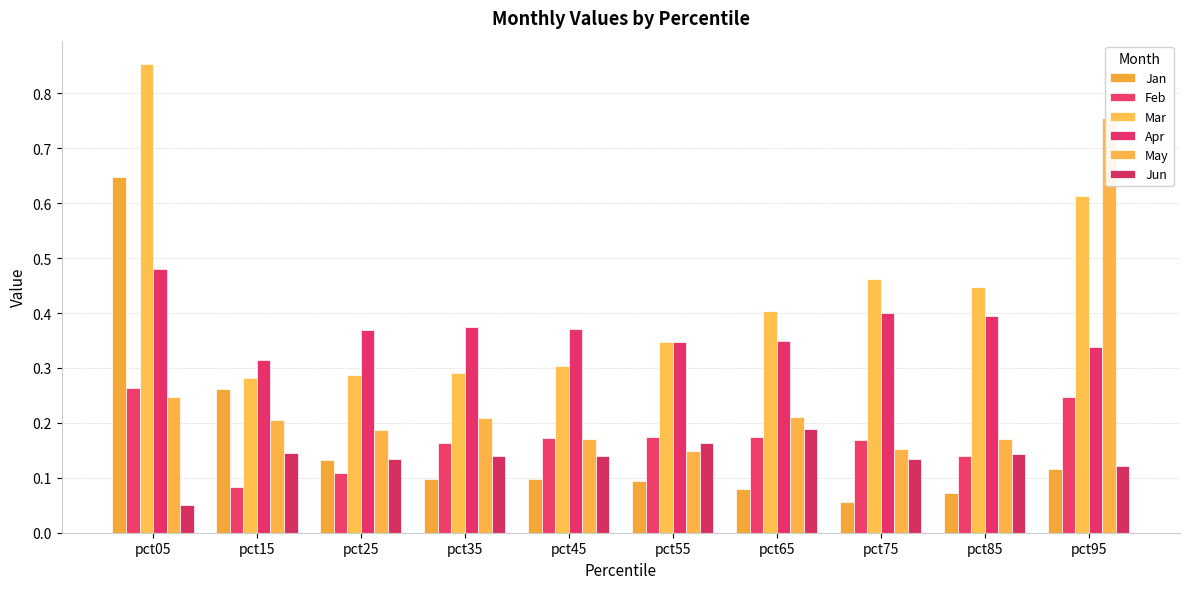

Which series changed the most between pct35 and pct95?

May